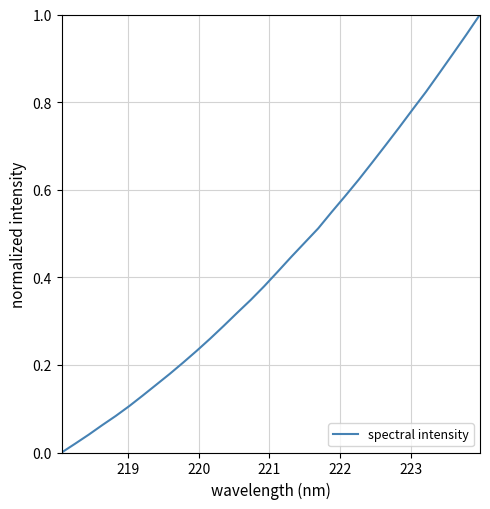

How many lines are shown in the chart?

1